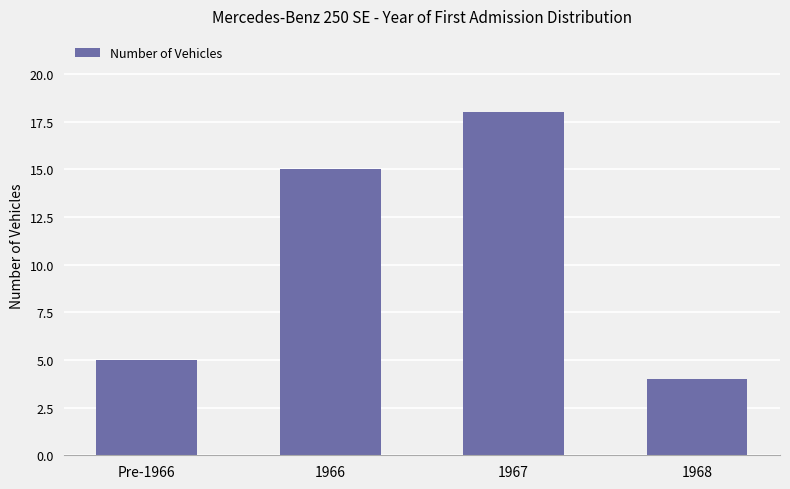

Is it true that the value at 1966 is 15?

True